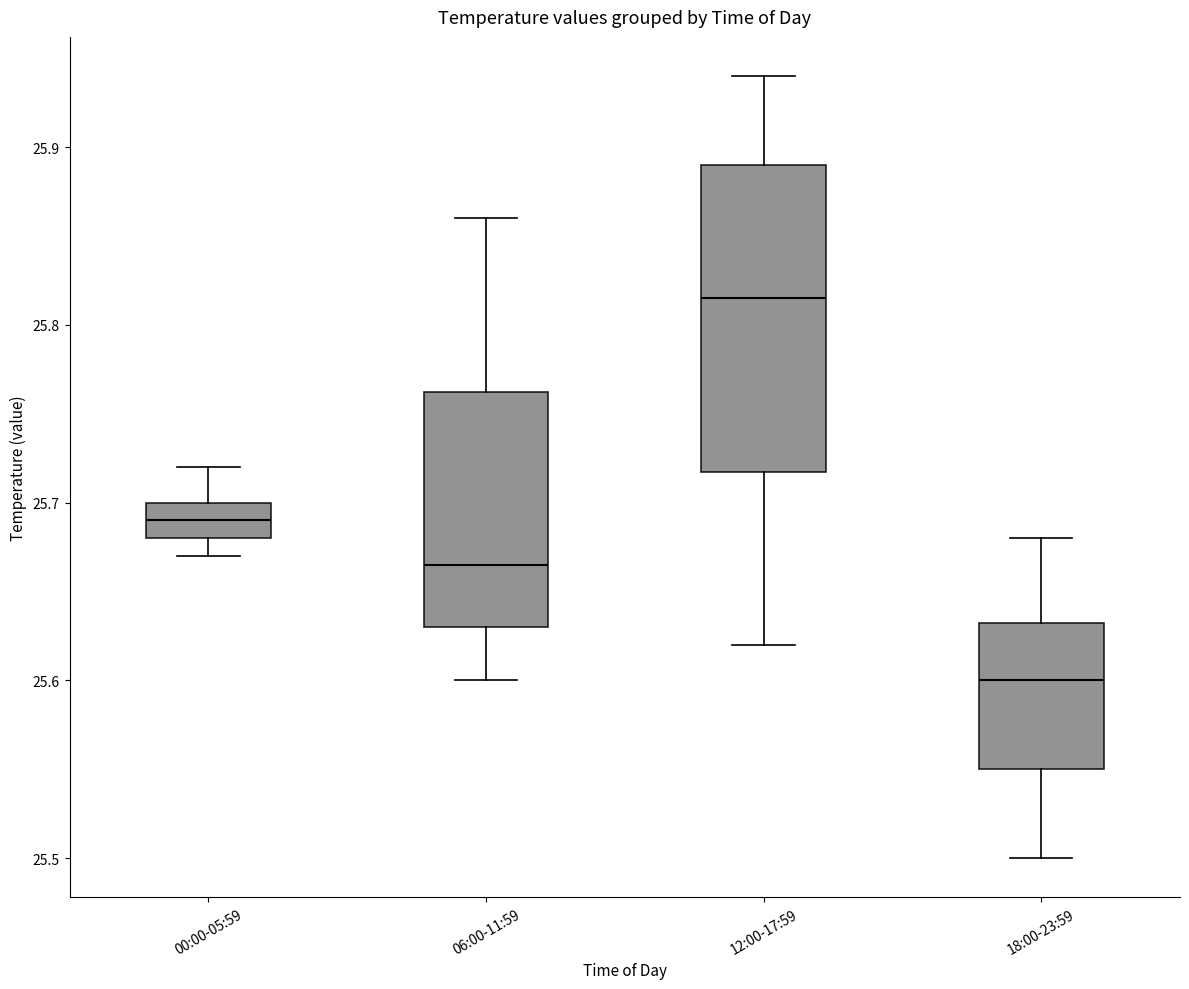

Which box is the tallest, from its lower edge to its upper edge?

12:00-17:59